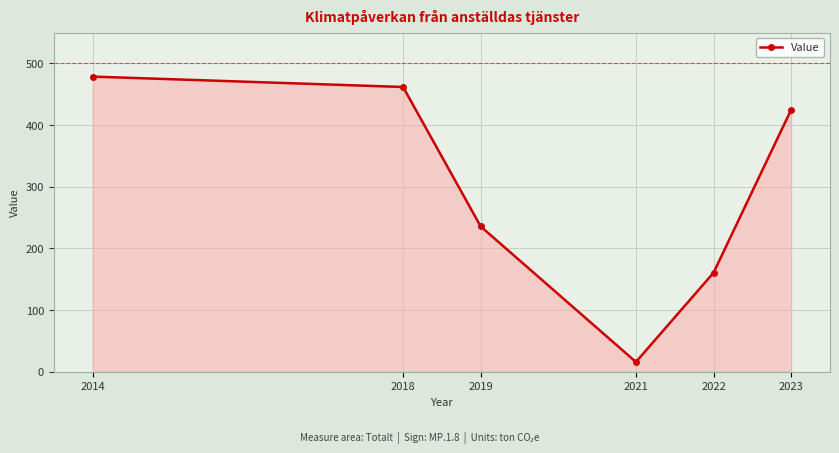

What is the change in value from 2014 to 2019?

-243.1